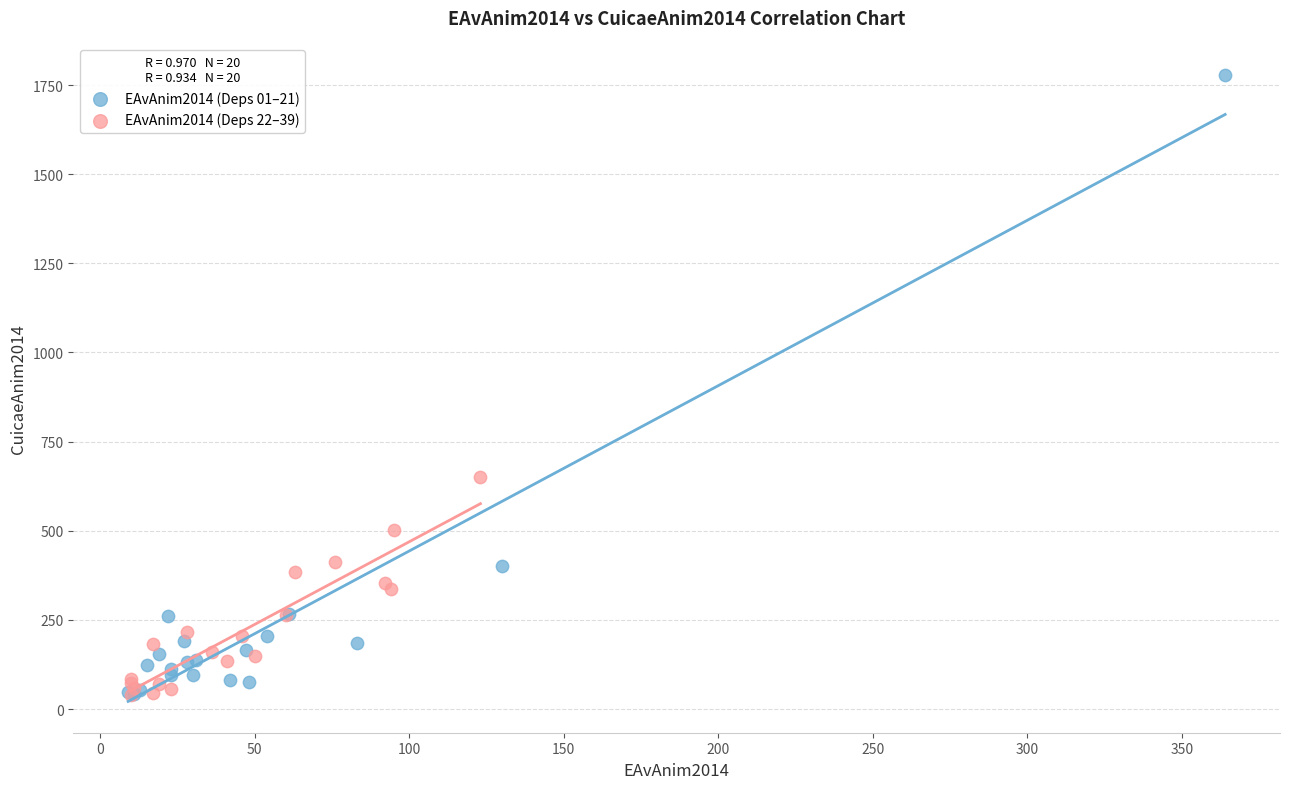

Which series reaches the maximum Y coordinate?

EAvAnim2014 (Deps 01–21)